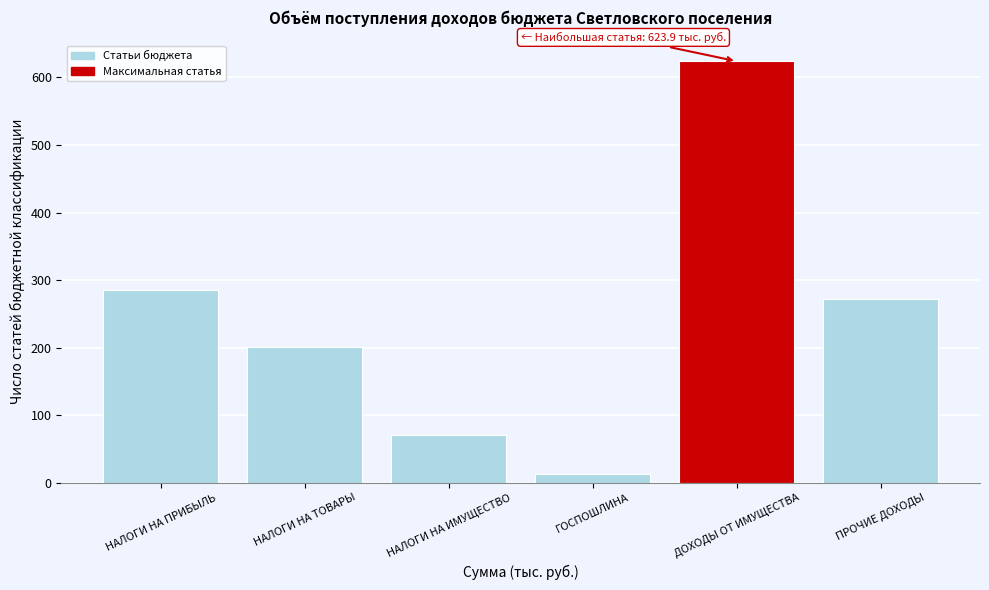

Reading left to right, transcribe all the data shown in this chart.

НАЛОГИ НА ПРИБЫЛЬ=285.4	НАЛОГИ НА ТОВАРЫ=201.0	НАЛОГИ НА ИМУЩЕСТВО=71.2	ГОСПОШЛИНА=12.7	ДОХОДЫ ОТ ИМУЩЕСТВА=623.9	ПРОЧИЕ ДОХОДЫ=272.4